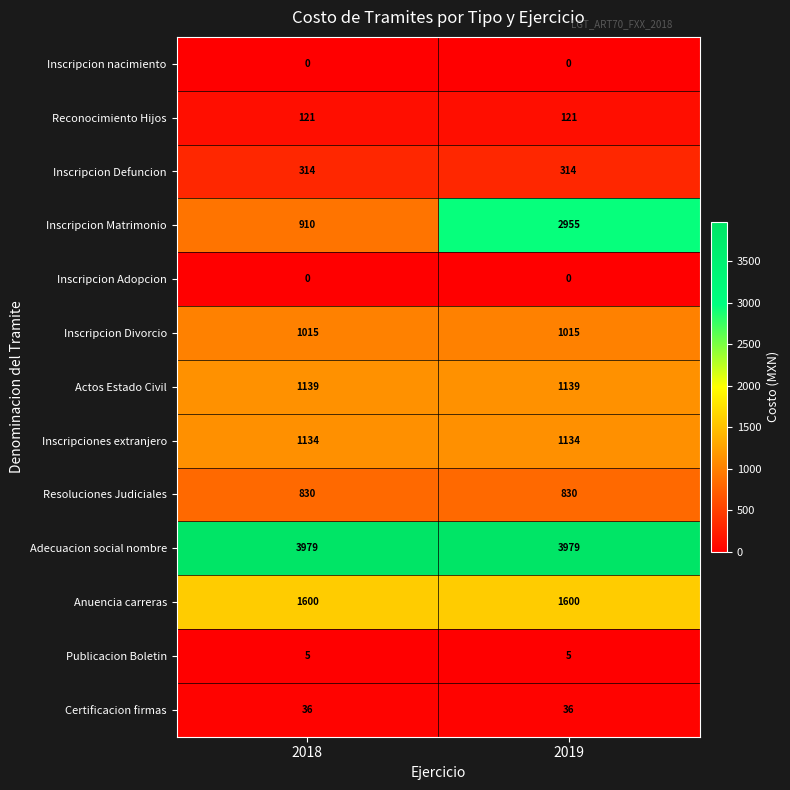

What is the difference between the highest and lowest values at 2019?

3979